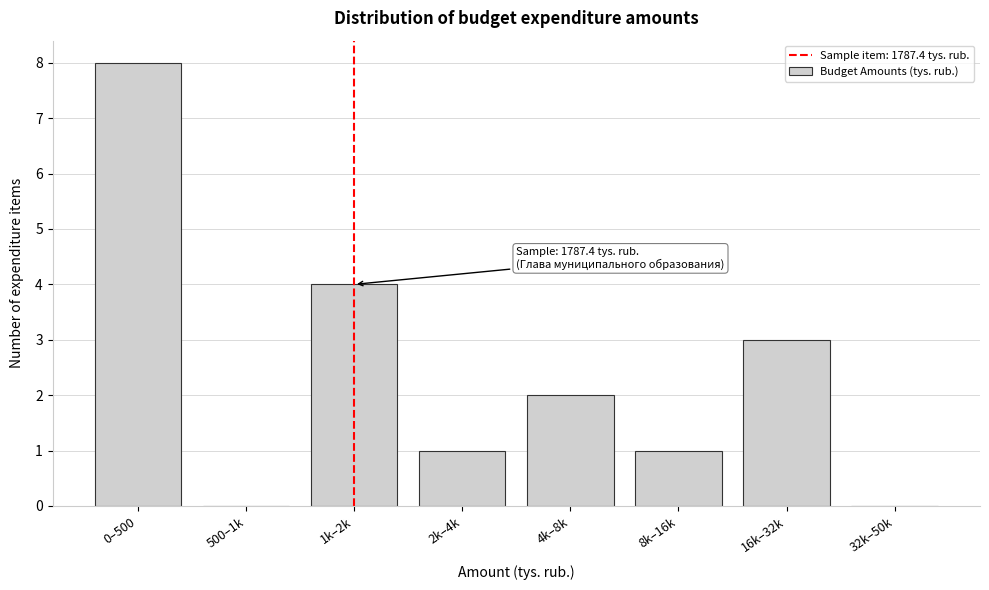

Reading left to right, transcribe all the data shown in this chart.

0–500=8	500–1k=0	1k–2k=4	2k–4k=1	4k–8k=2	8k–16k=1	16k–32k=3	32k–50k=0